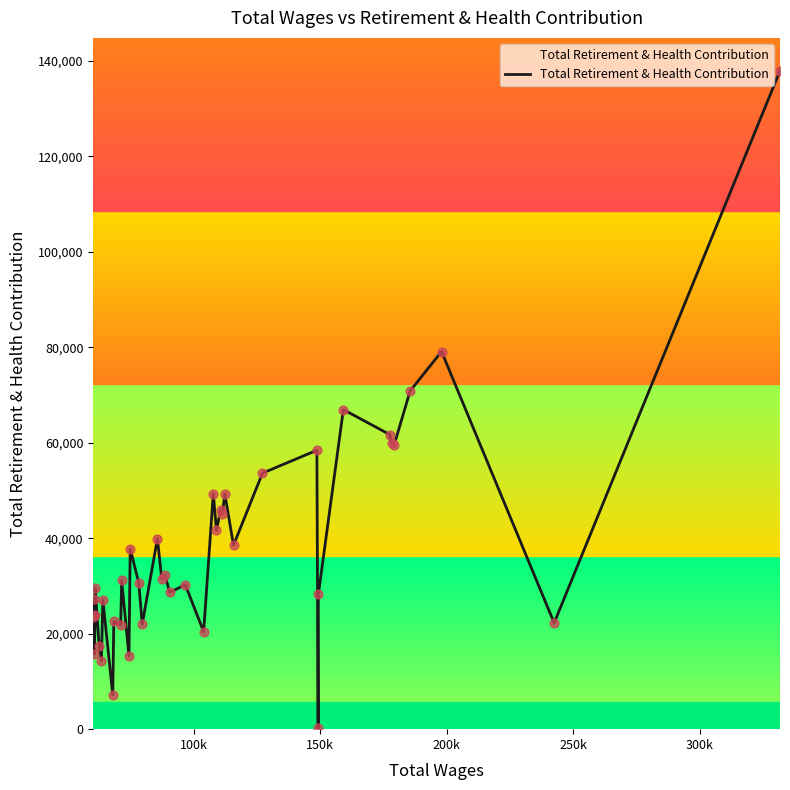

What is the difference between the maximum and minimum values?

137740